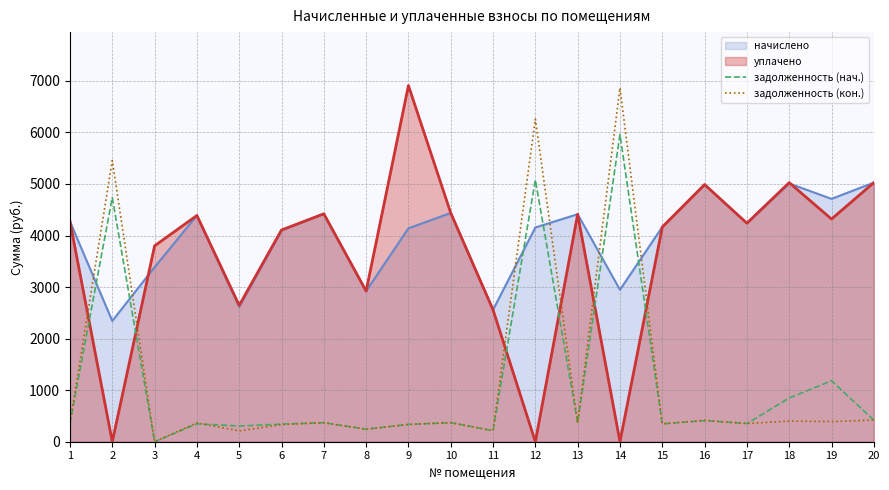

Which series changed the most between 2 and 10?

задолженность (кон.)